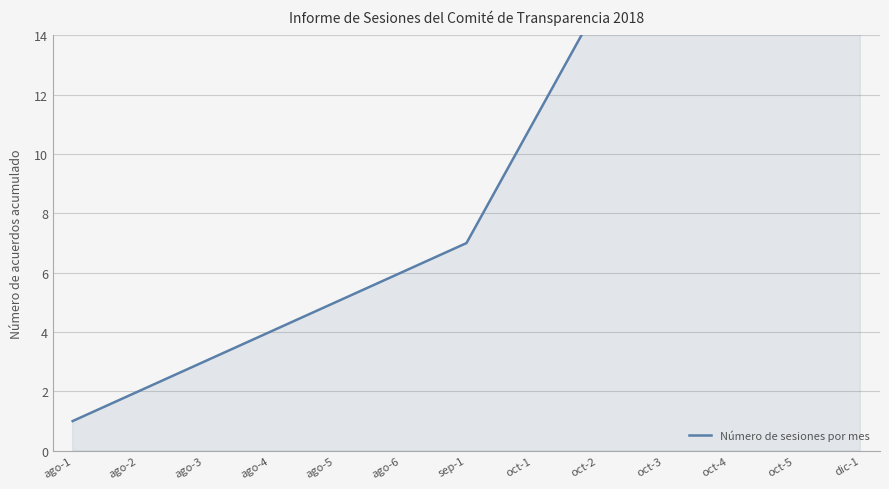

What is the greatest value displayed?

28